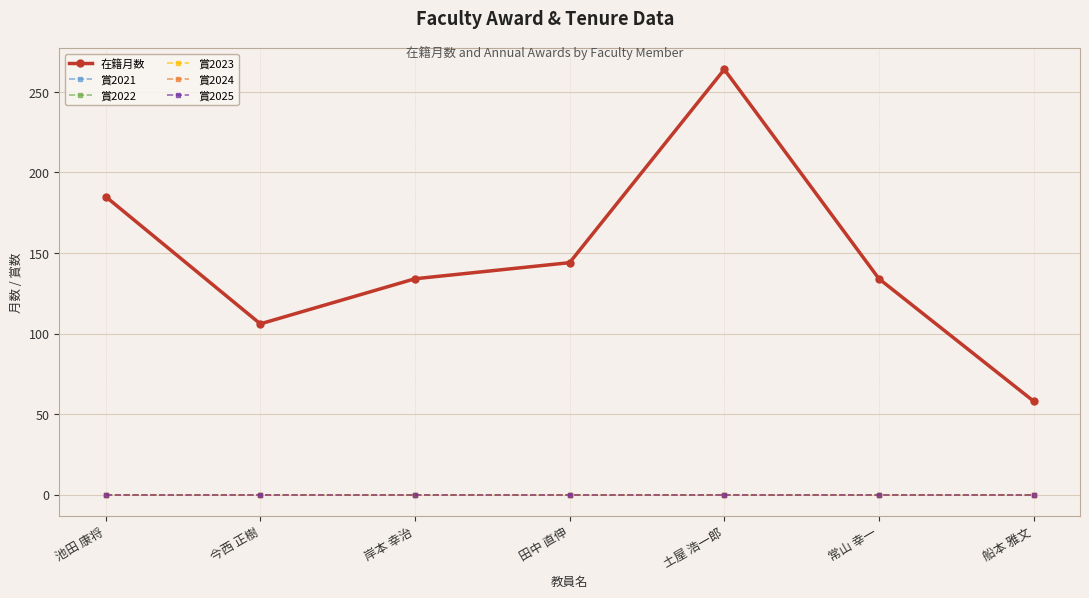

Does the chart have visible grid lines?

Yes